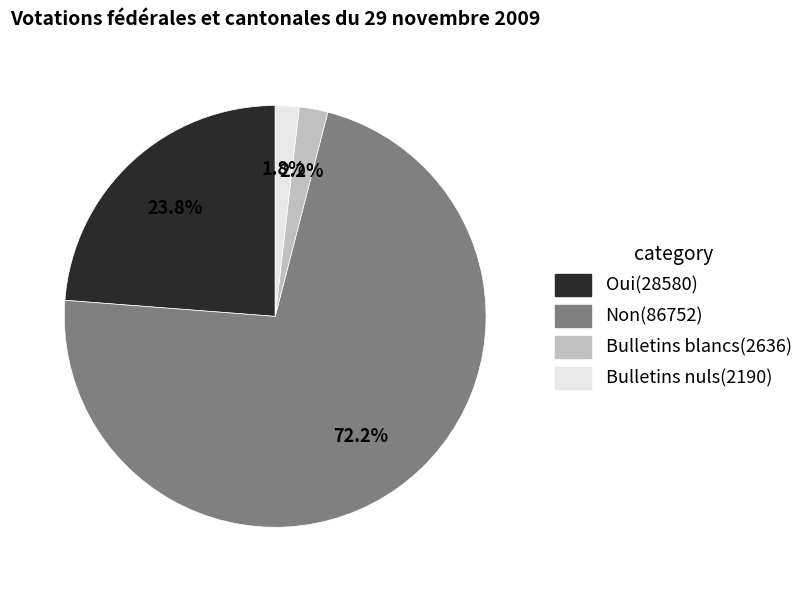

Is there a majority slice in this chart?

Yes